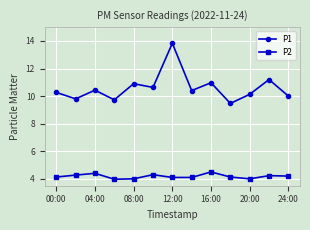

Which series has the widest spread of values?

P1